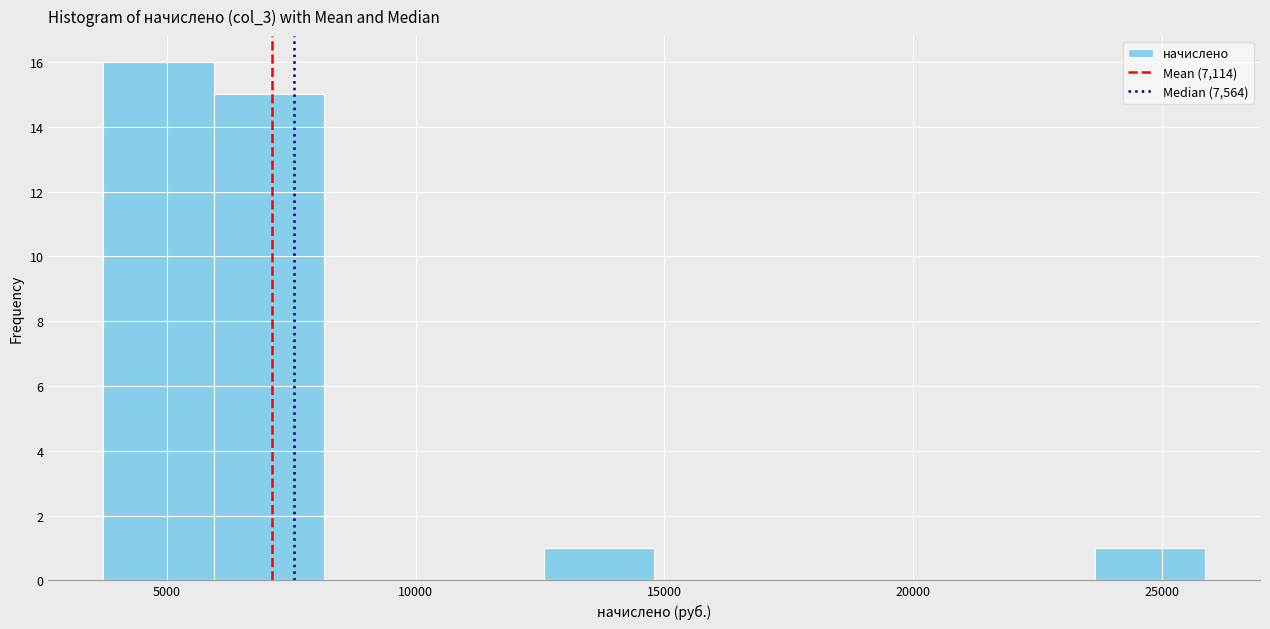

What is the height of the bar covering 6000 to 8000 on the x-axis? Neither the bar edges nor the heights are printed on the chart, so give them approximately, as read against the axes.

15